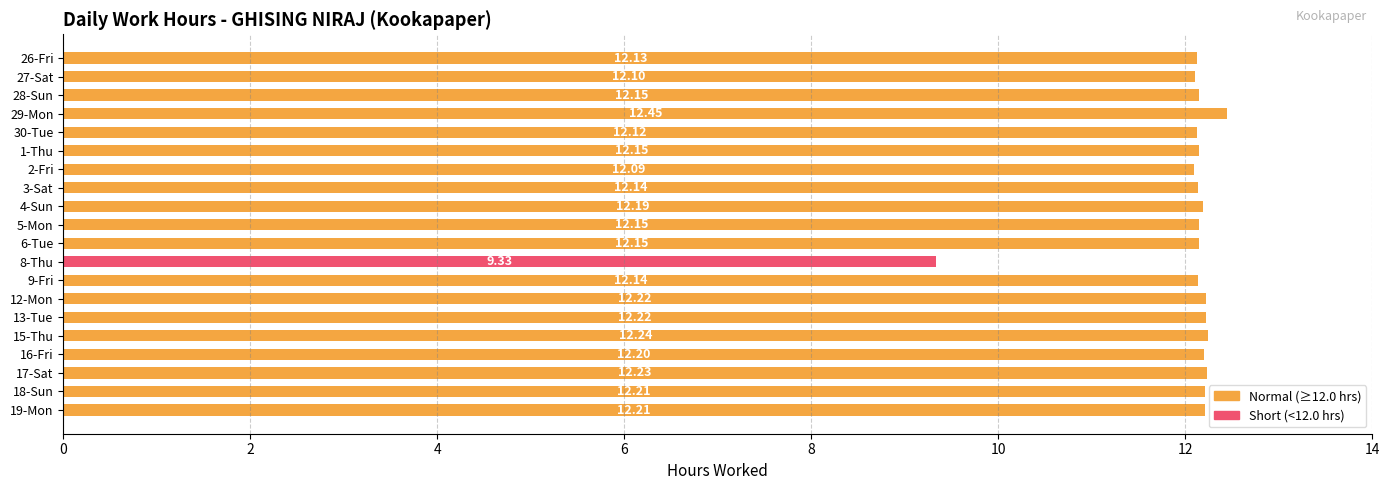

What is the minimum value shown in the chart?

9.3